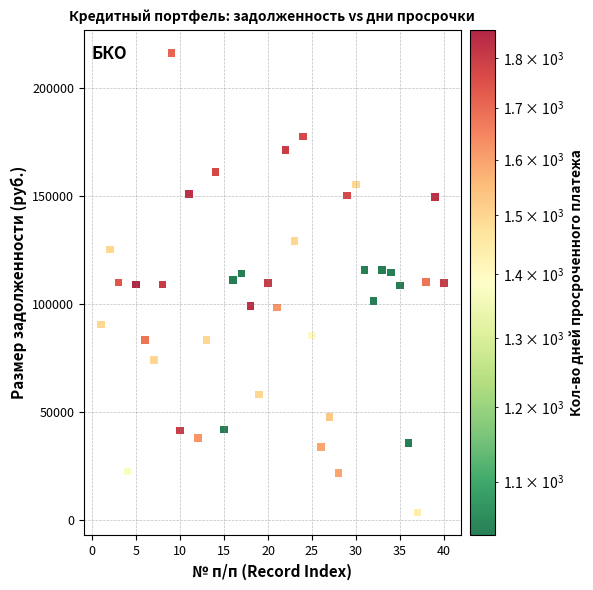

What is the range of X values (max minus min)?

39.0